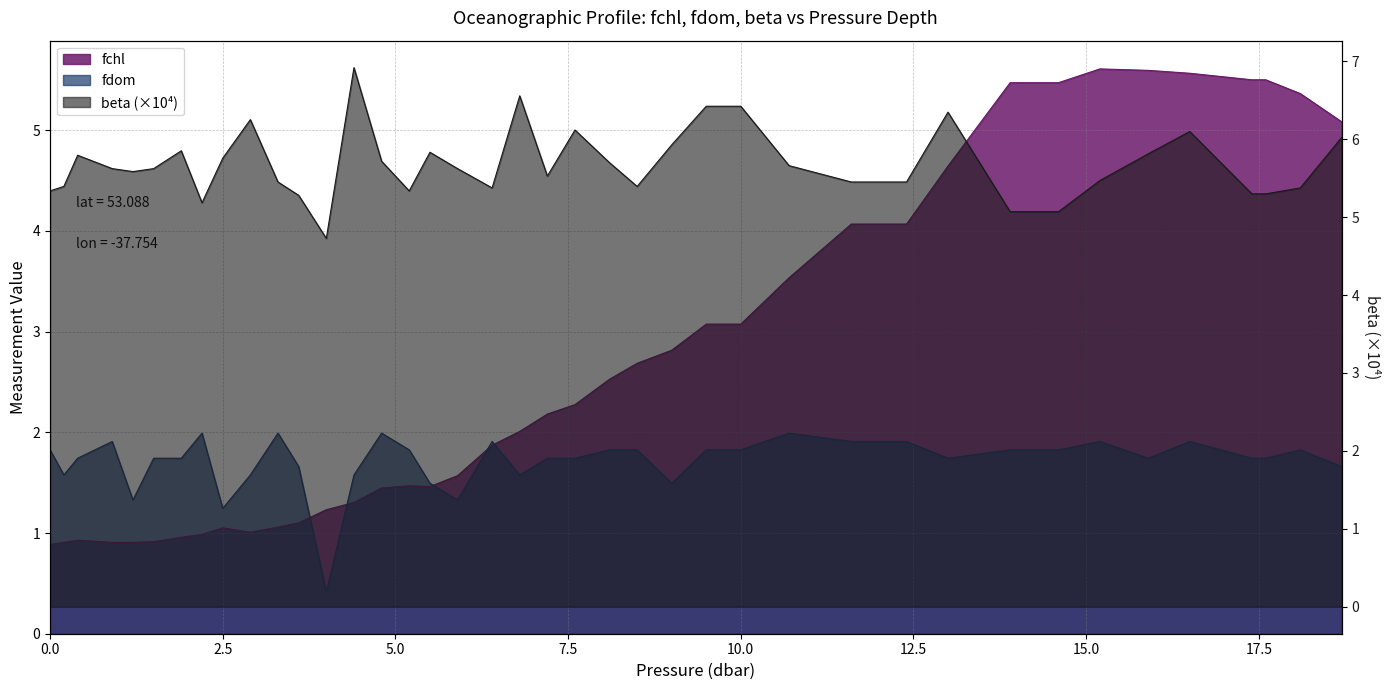

What is the greatest value displayed?

6.9